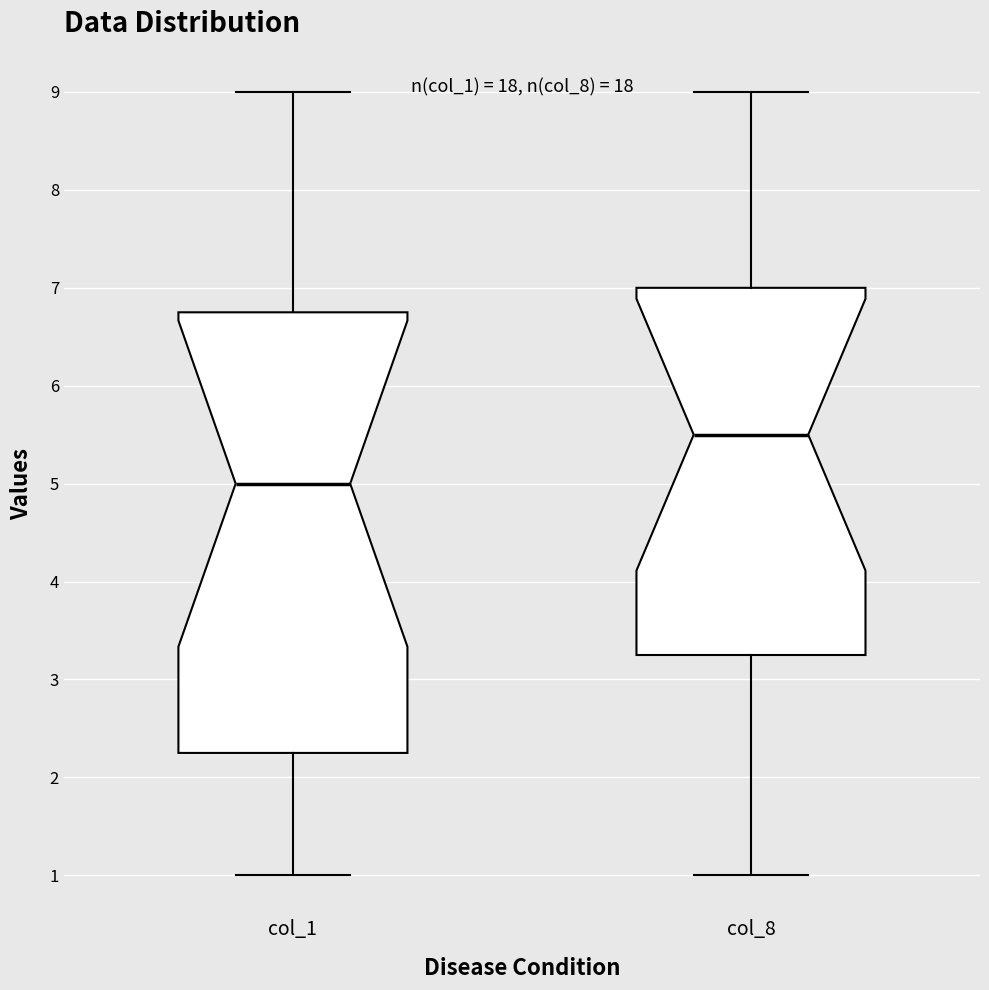

Which box is the tallest, from its lower edge to its upper edge?

col_1